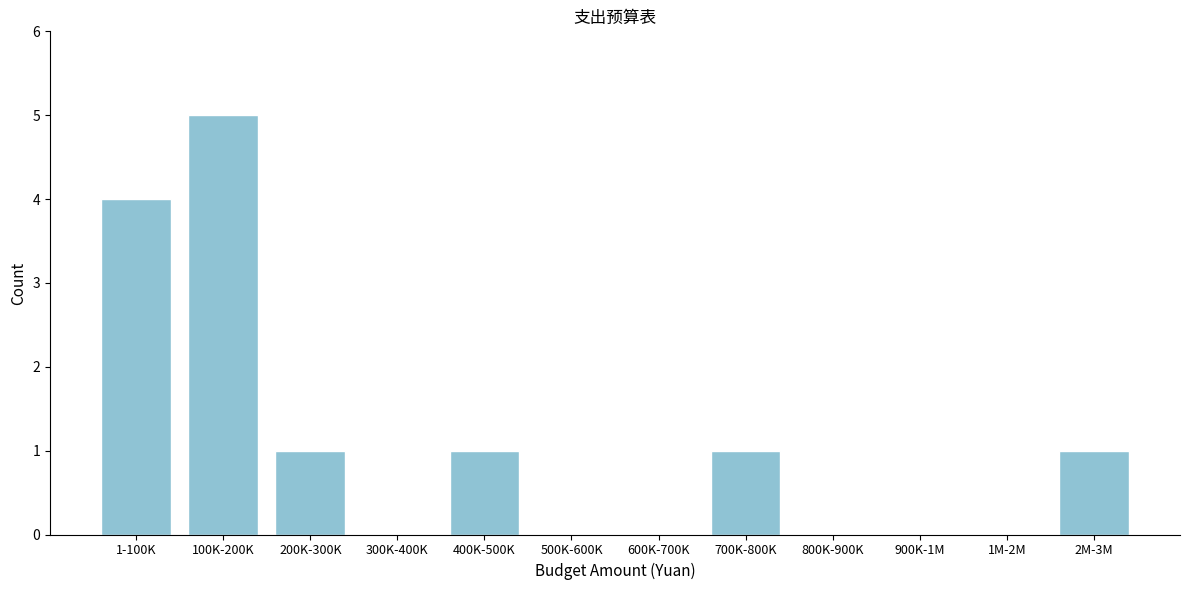

Reading right to left, extract all data points from this chart.

2M-3M=1	1M-2M=0	900K-1M=0	800K-900K=0	700K-800K=1	600K-700K=0	500K-600K=0	400K-500K=1	300K-400K=0	200K-300K=1	100K-200K=5	1-100K=4